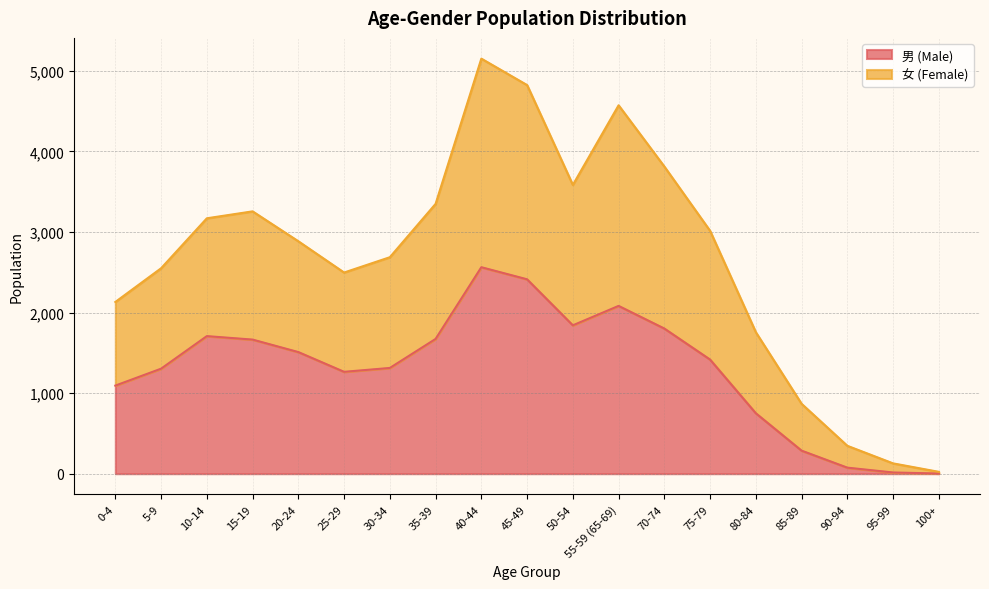

In 女 (Female), how many points are higher than both neighbors (excluding endpoints)?

3